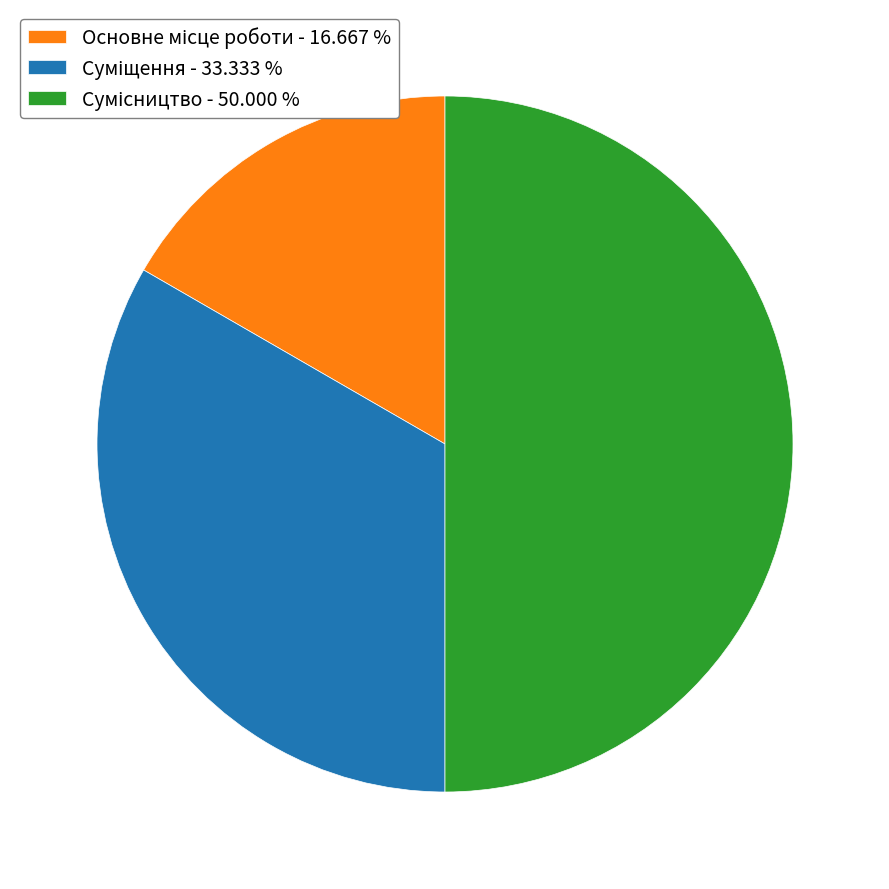

How many slices are in this pie chart?

3